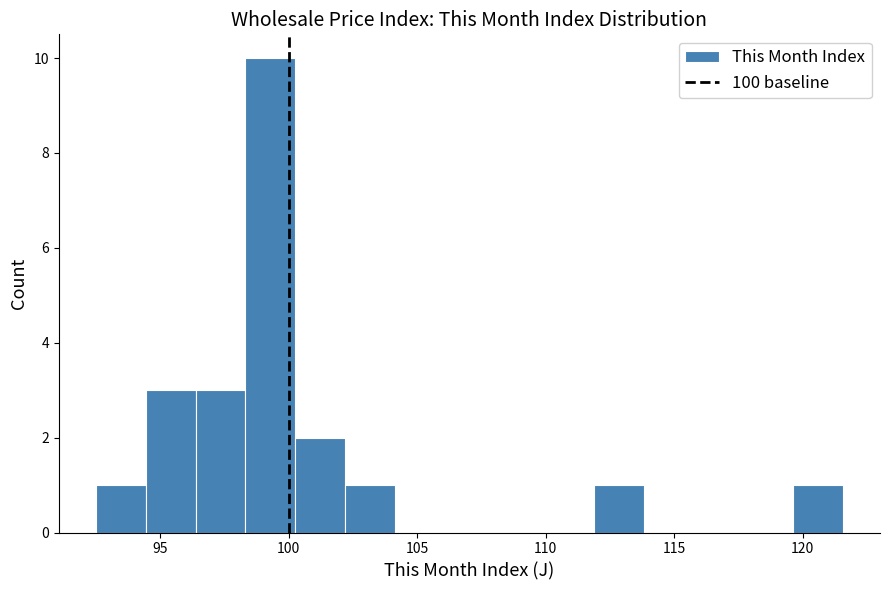

Around what value on the x-axis is the tallest bar? Give the approximate position of its centre, as read against the axis.

99.5